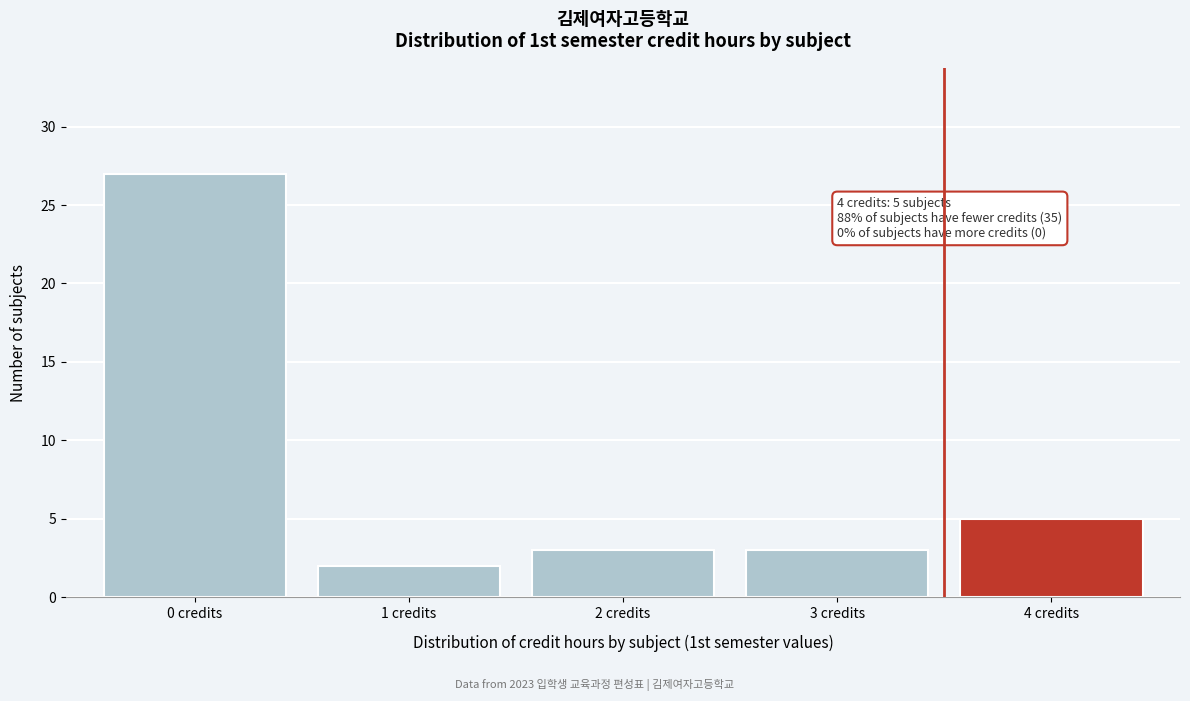

Which range on the x-axis has the tallest bar?

-0.5 to 0.5